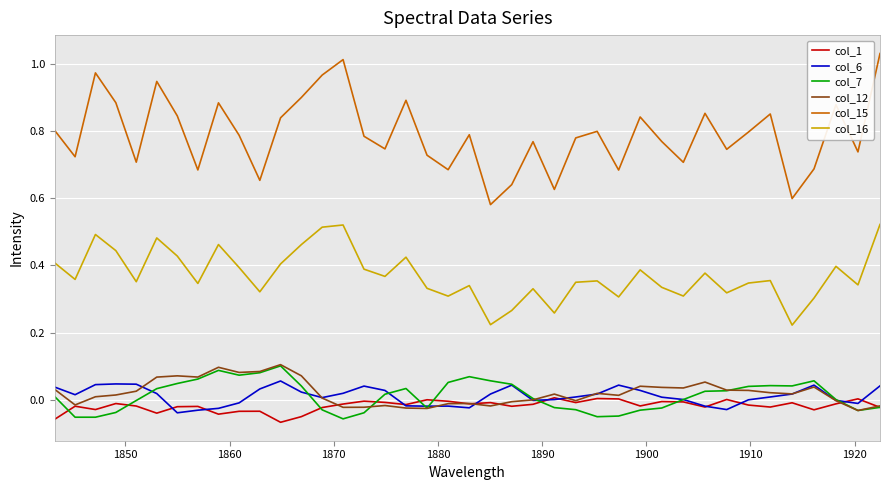

Which series has the largest range (max minus min)?

col_15